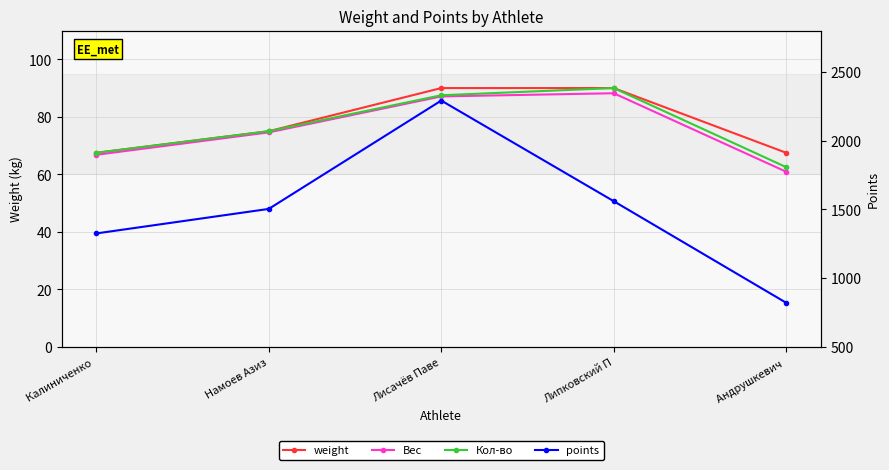

At how many categories does at least one series exceed 531?

5